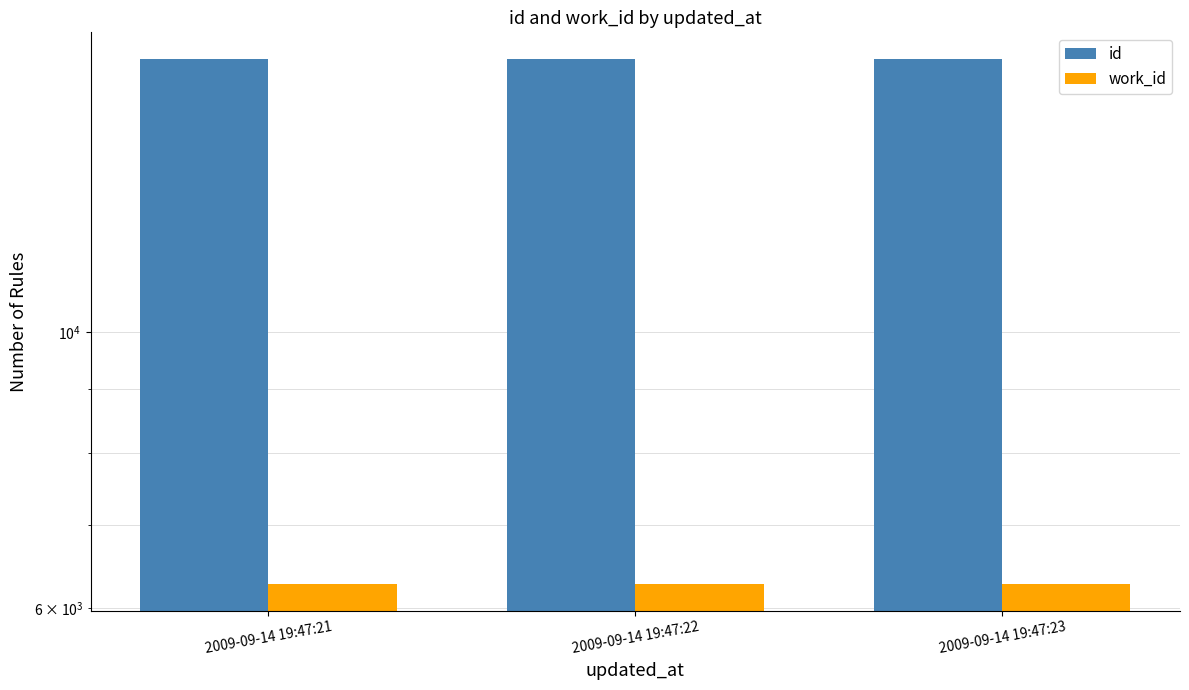

The work_id series shows 9197 at 2009-09-14 19:47:22. True or false?

False